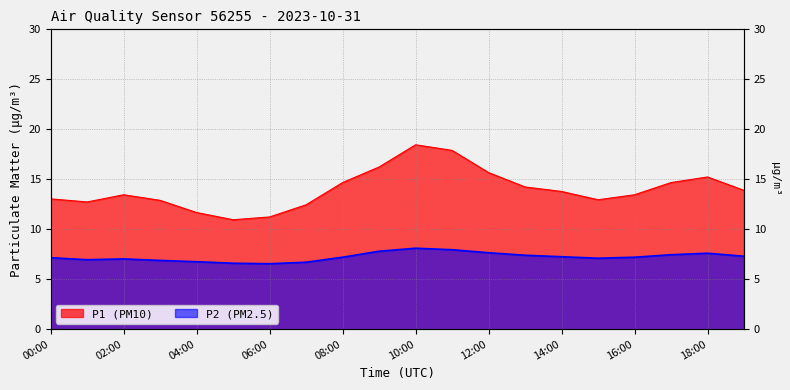

Which has a higher value, 00:00 or 01:00?

00:00